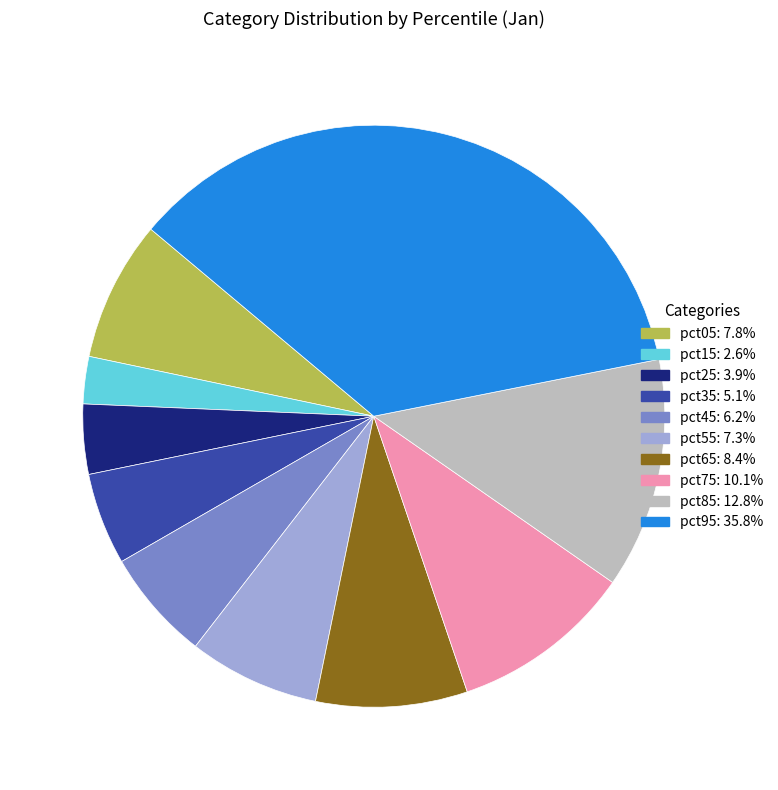

Is pct95 the majority of the pie?

No